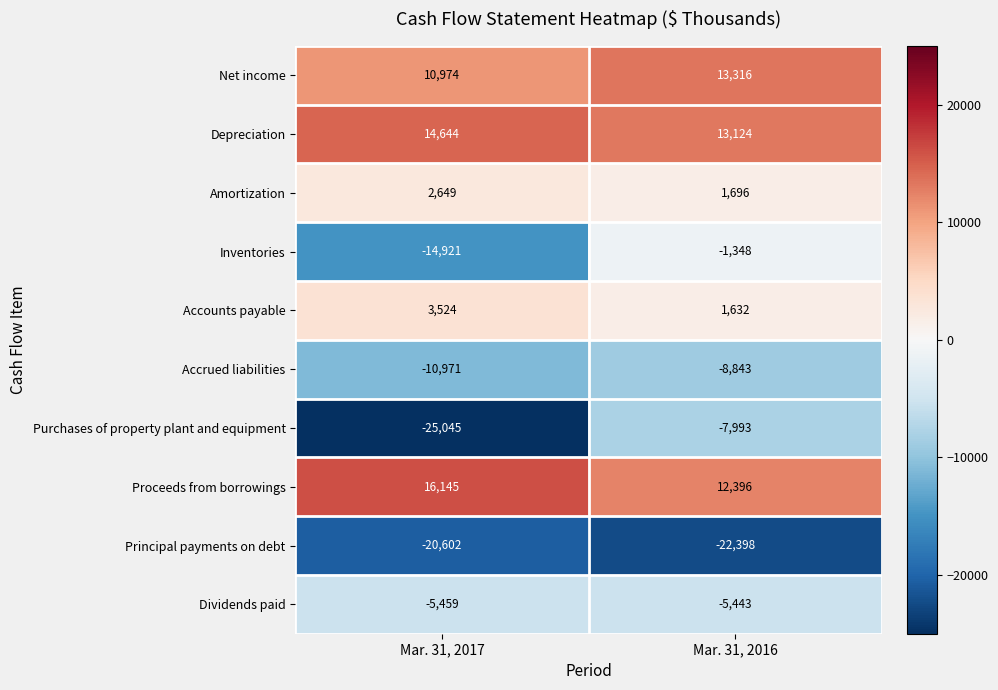

What is the maximum value for Depreciation?

14644